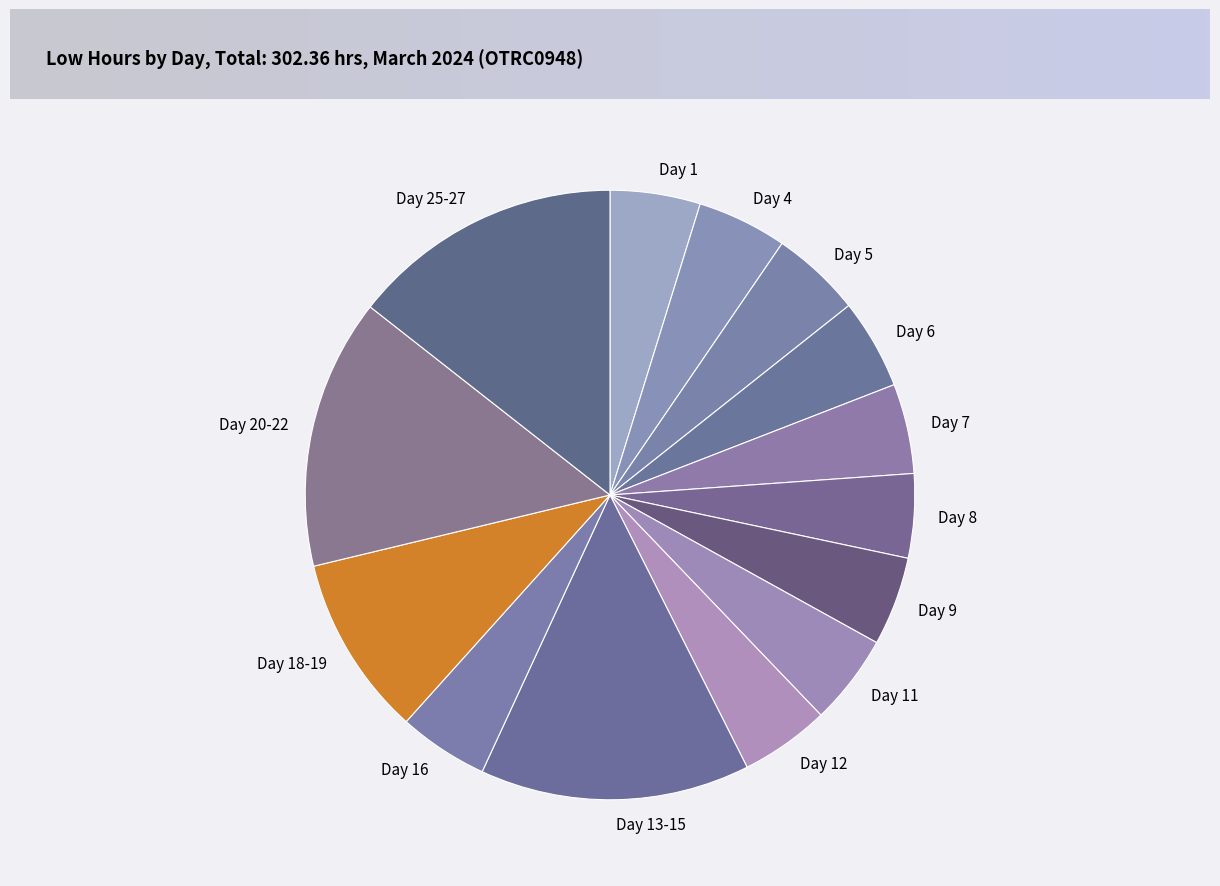

Does any single category account for the majority?

No